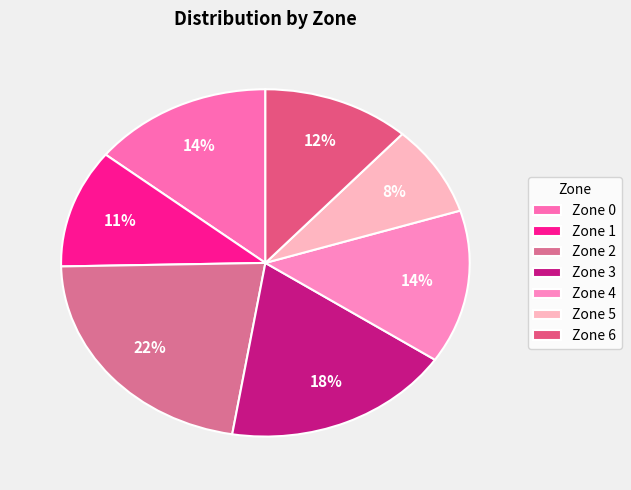

Which slice is the smallest?

Zone 5